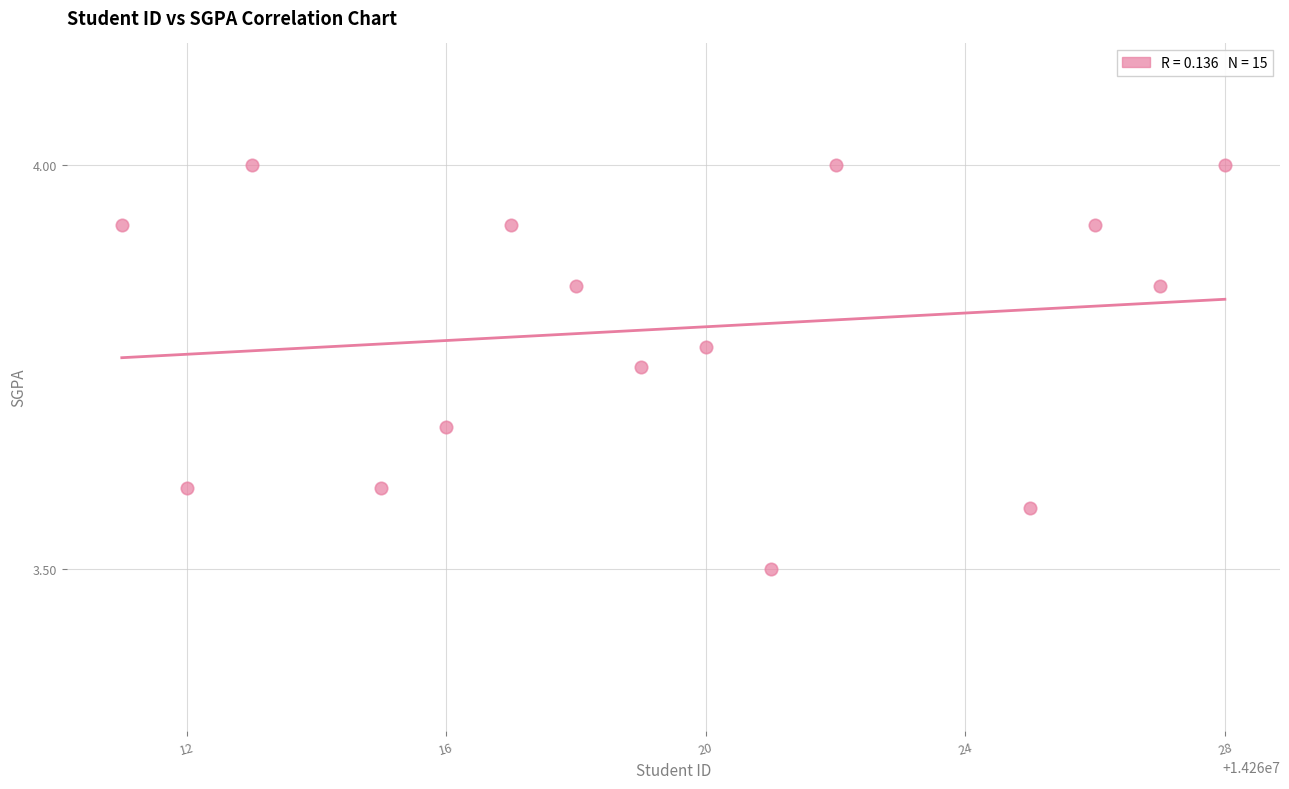

What is the range of X values (max minus min)?

17.0